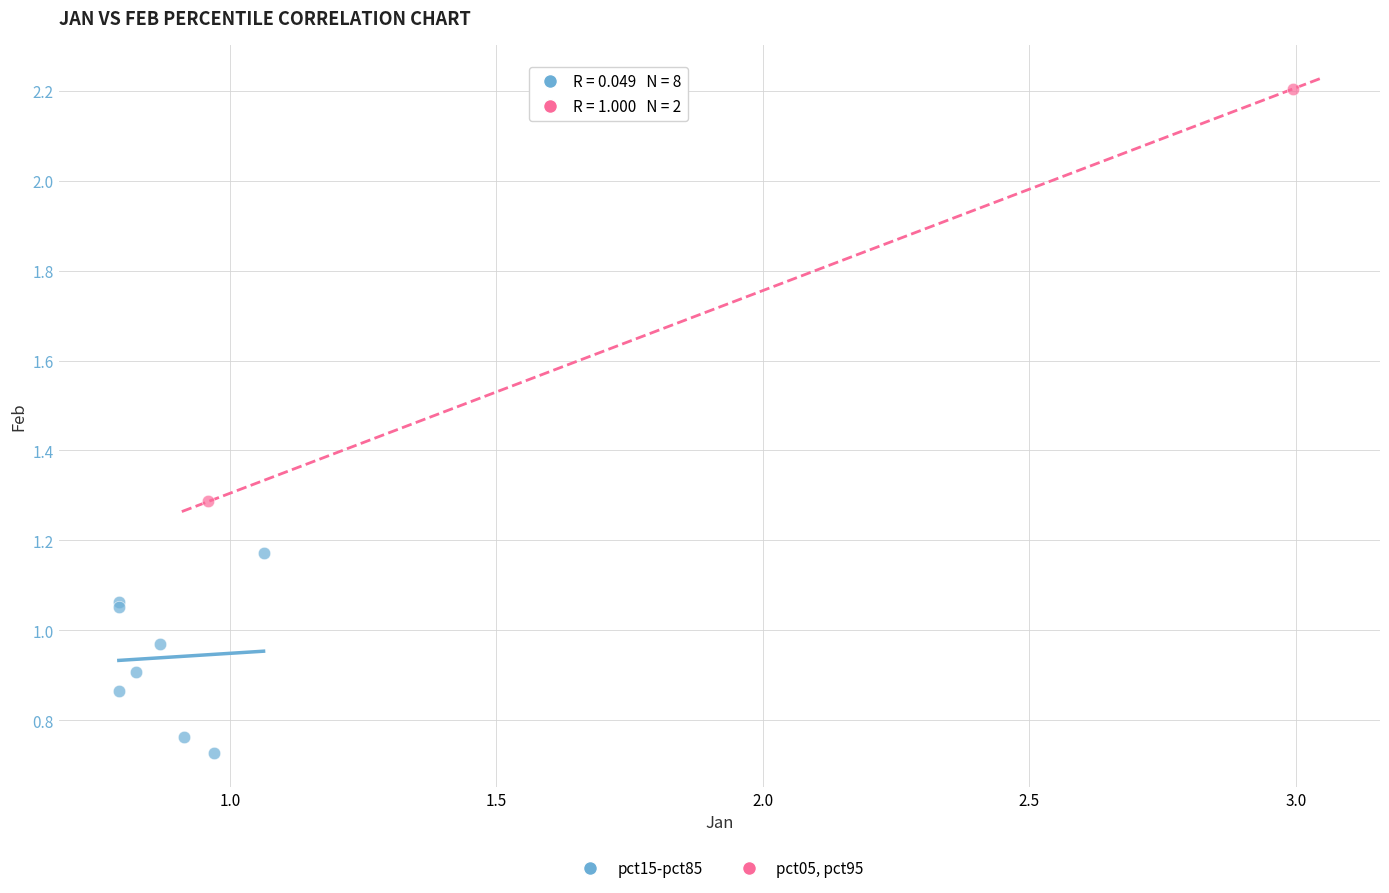

What are all the series names shown in the legend?

pct15-pct85, pct05, pct95